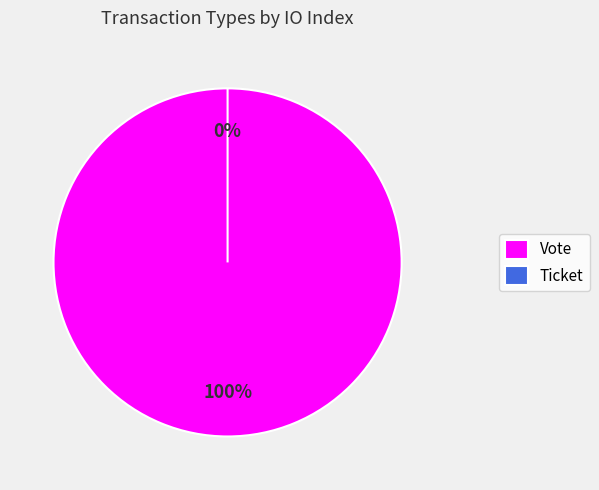

Count the number of slices in the pie.

2